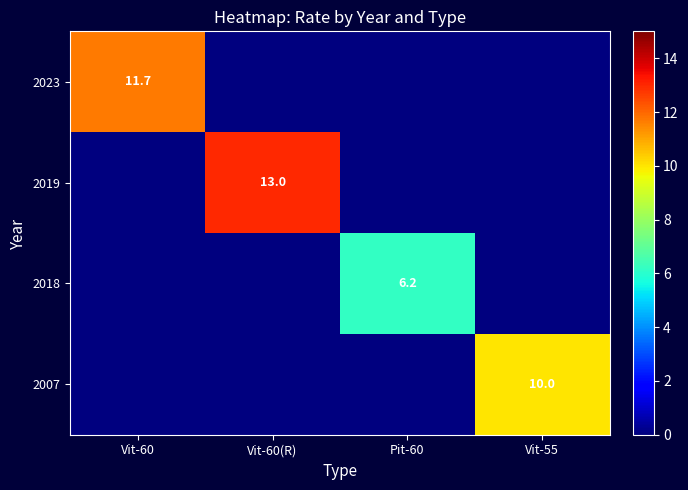

True or false: 2019 has a value of 8.3 at Vit-60(R).

False